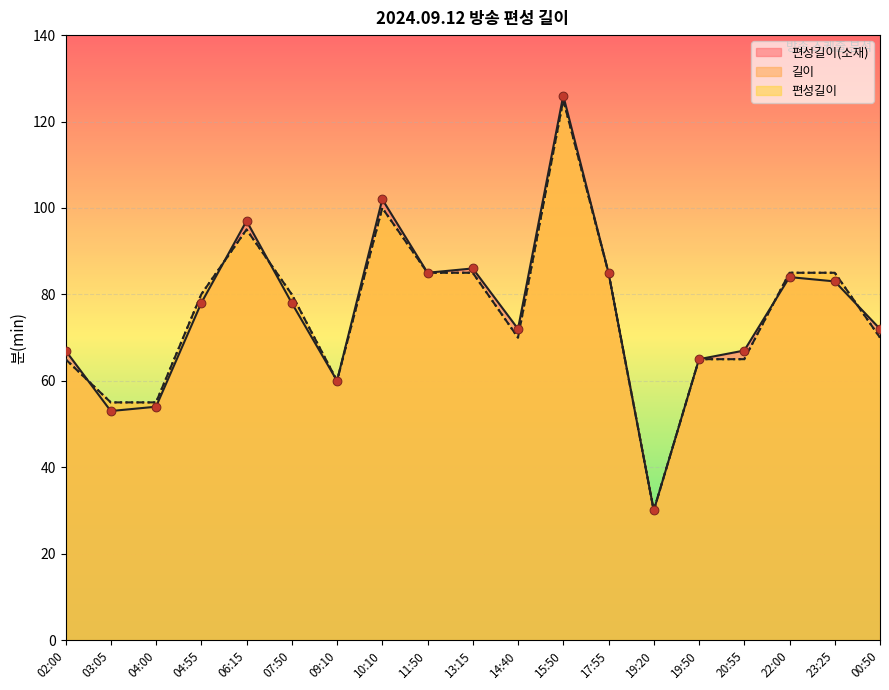

Which series has the largest total across all categories?

편성길이(소재)